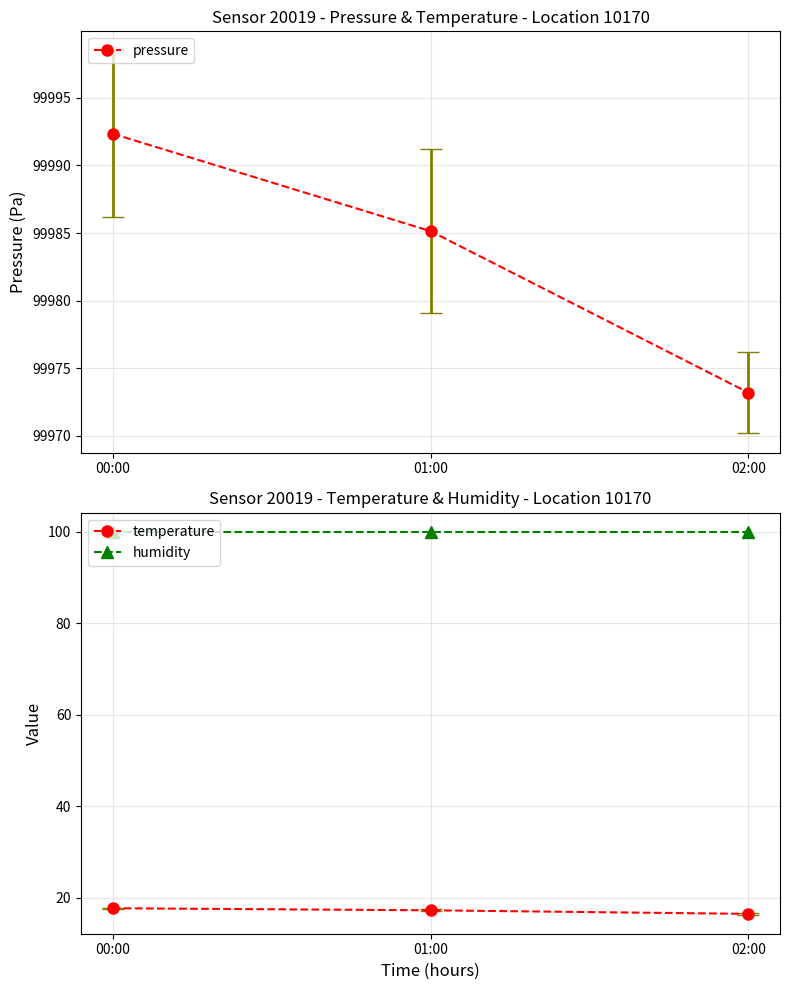

Which series changed the most between 01:00 and 02:00?

pressure